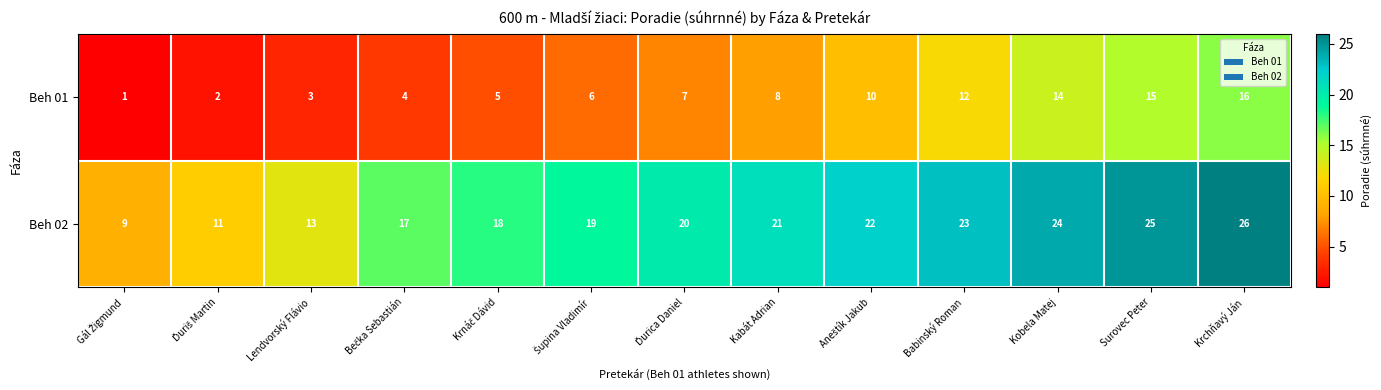

At which category does the chart reach its peak across all series?

Krchňavý Ján